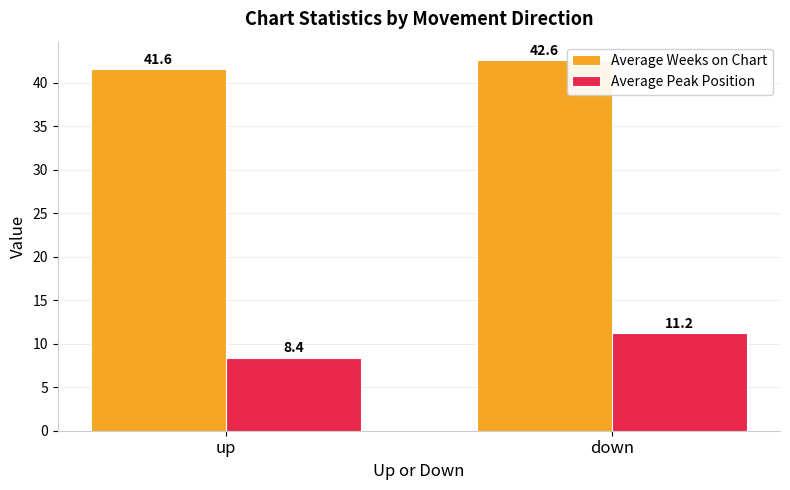

Where does the Average Weeks on Chart series first go above 42?

down